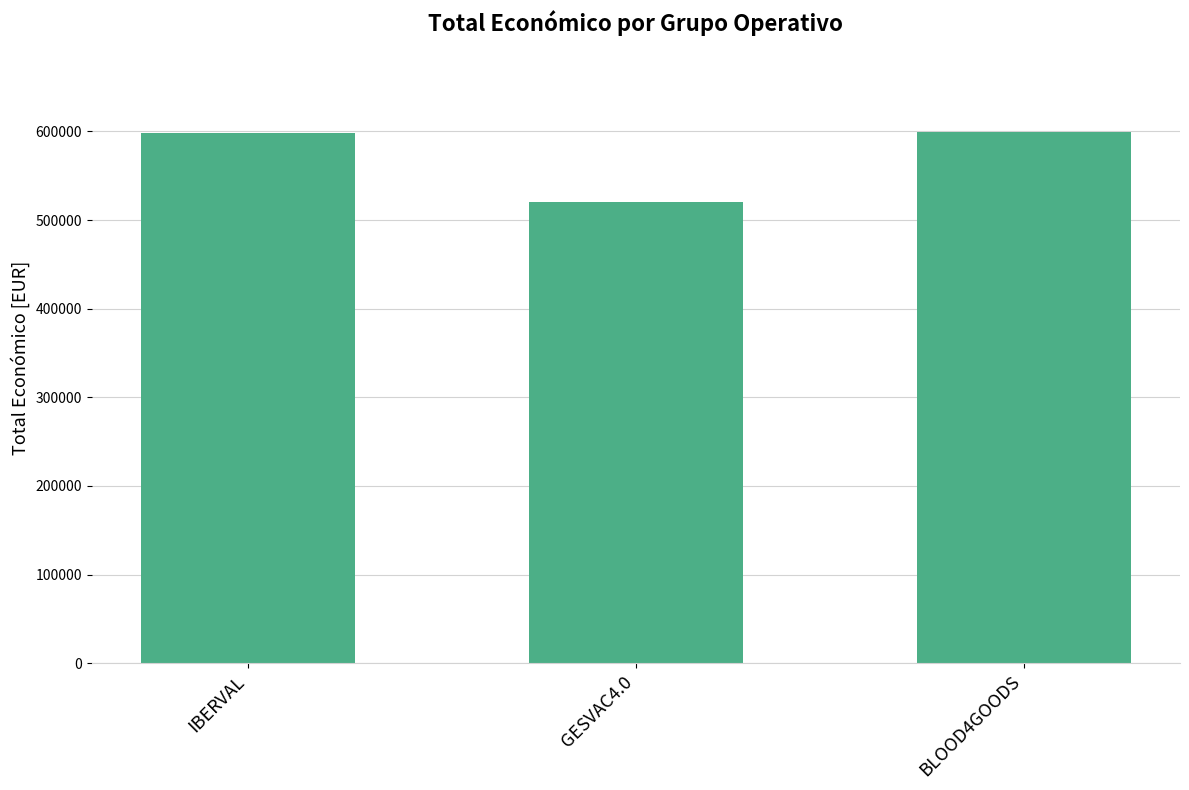

The value at GESVAC4.0 is 520062. True or false?

True